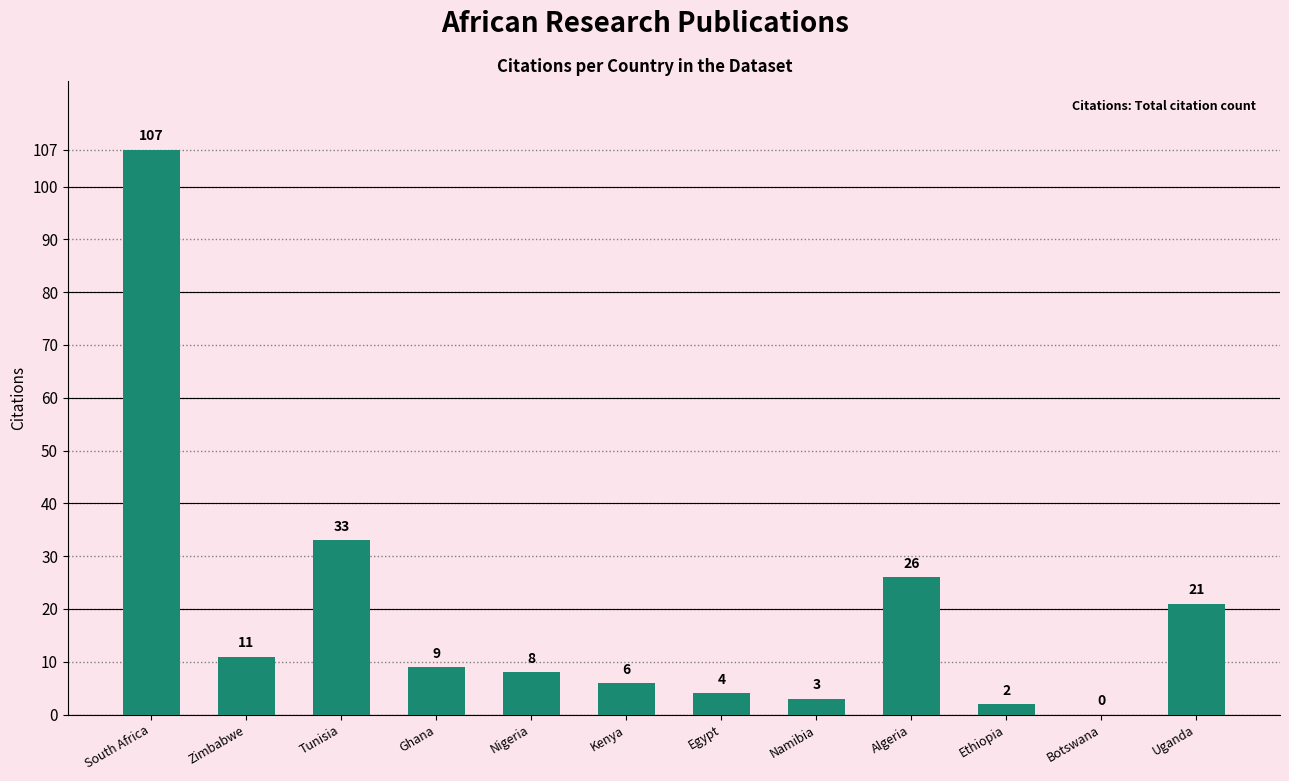

Is it true that the value at Kenya is 6?

True